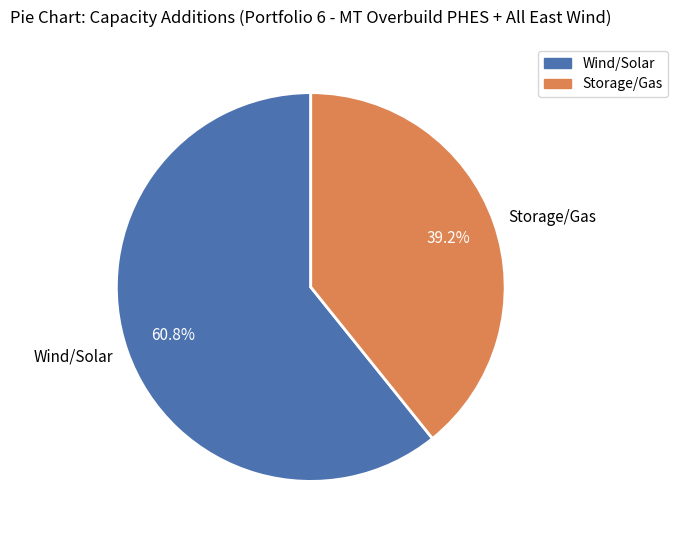

How many segments does this pie chart have?

2